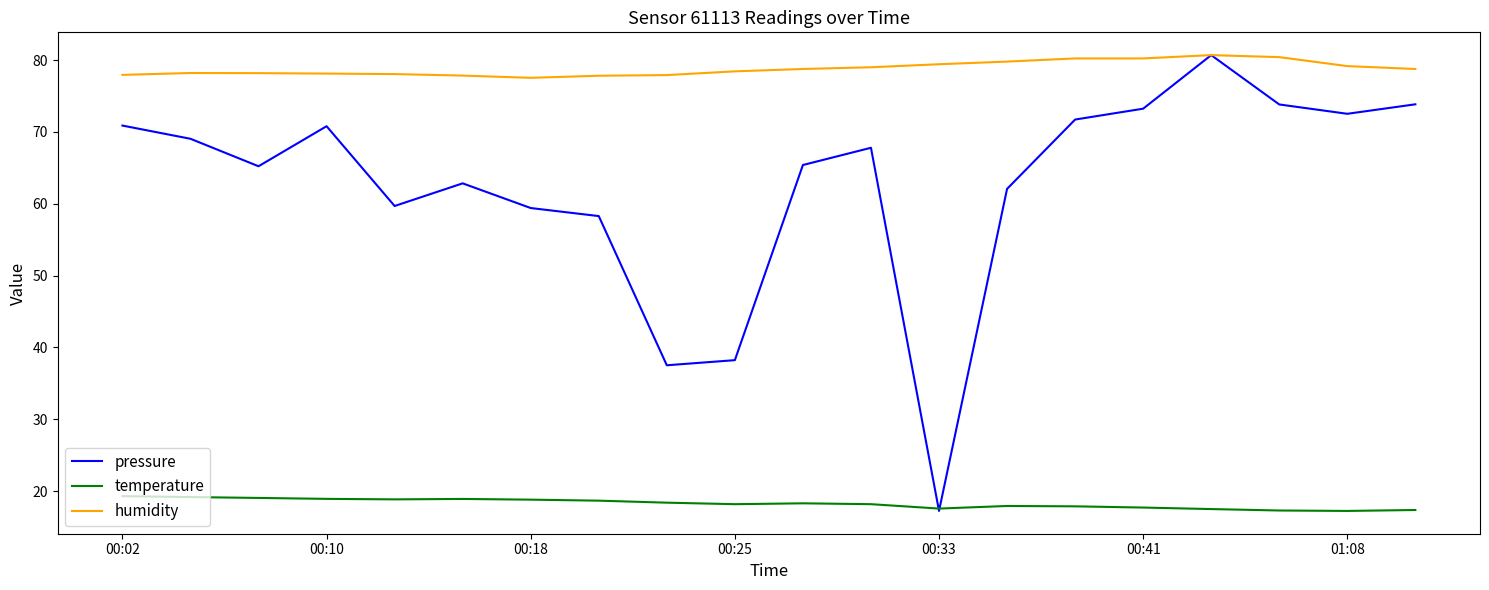

List the series in order of their overall mean, lowest first.

temperature, pressure, humidity